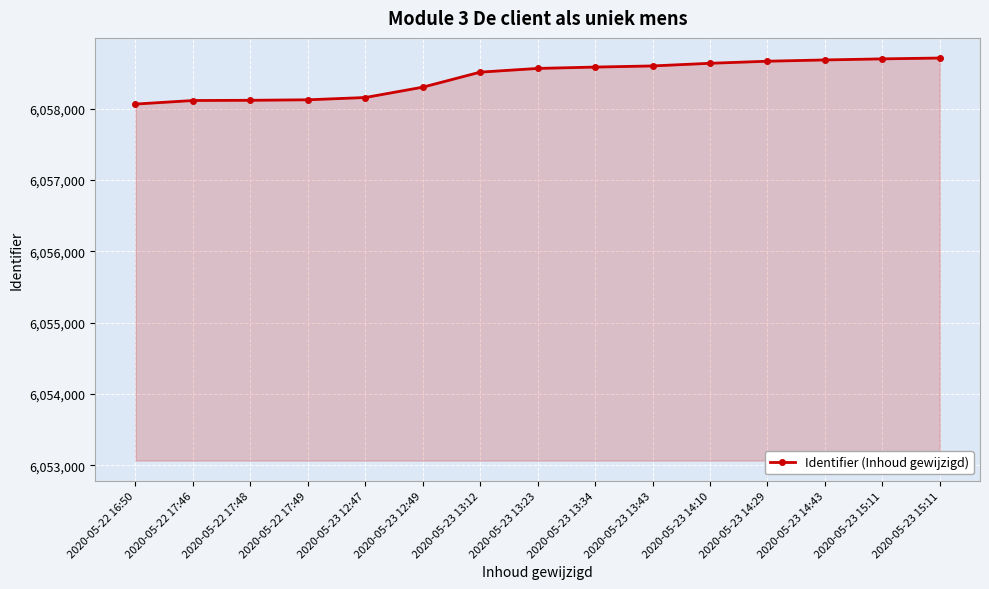

List the labels in order of value, smallest first.

2020-05-22 16:50, 2020-05-22 17:46, 2020-05-22 17:48, 2020-05-22 17:49, 2020-05-23 12:47, 2020-05-23 12:49, 2020-05-23 13:12, 2020-05-23 13:23, 2020-05-23 13:34, 2020-05-23 13:43, 2020-05-23 14:10, 2020-05-23 14:29, 2020-05-23 14:43, 2020-05-23 15:11, 2020-05-23 15:11